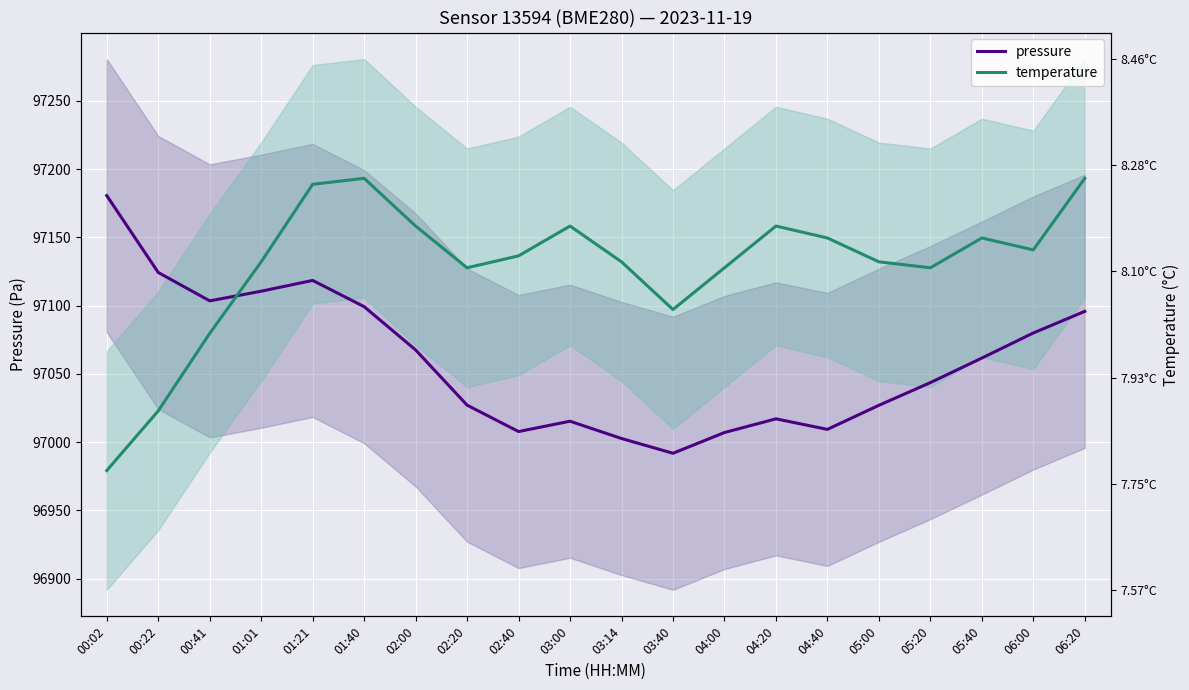

The temperature series shows 157828.6 at 05:20. True or false?

False